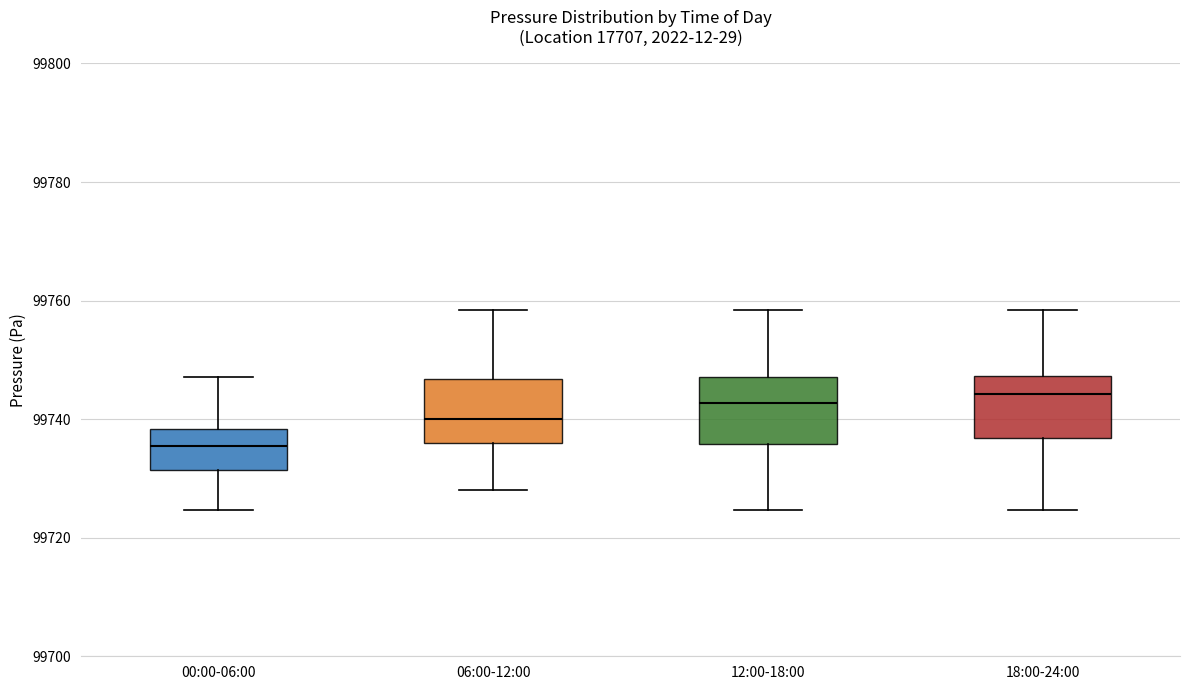

Where does the median line of the box for 06:00-12:00 sit on the y-axis? The values are not printed on the chart, so give them approximately, as read against the axis.

99740